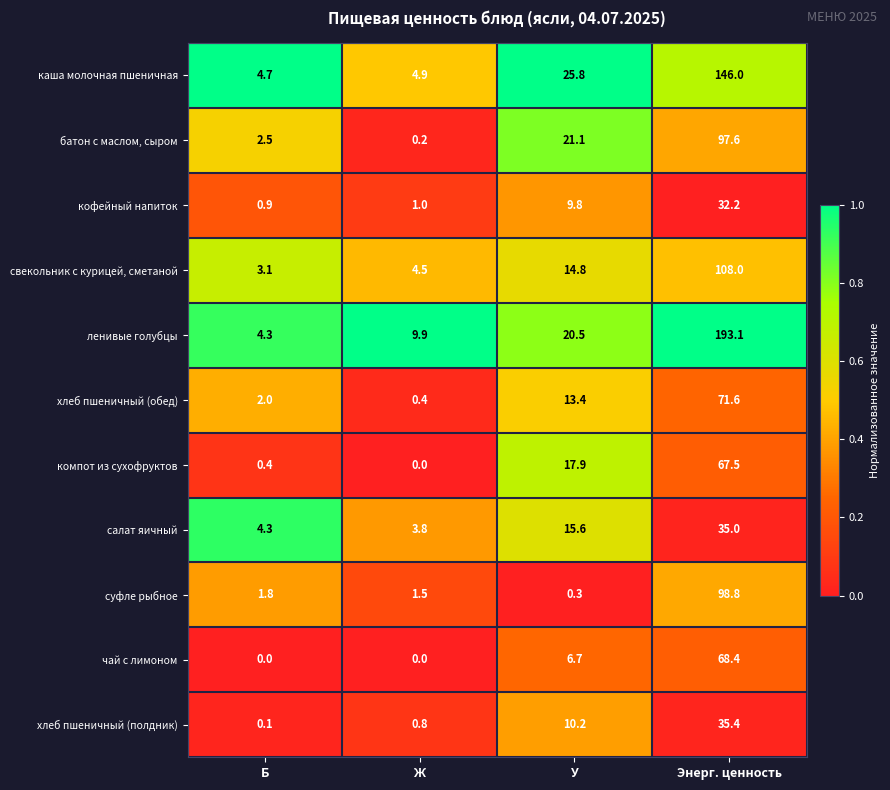

How many data points does each series have?

4